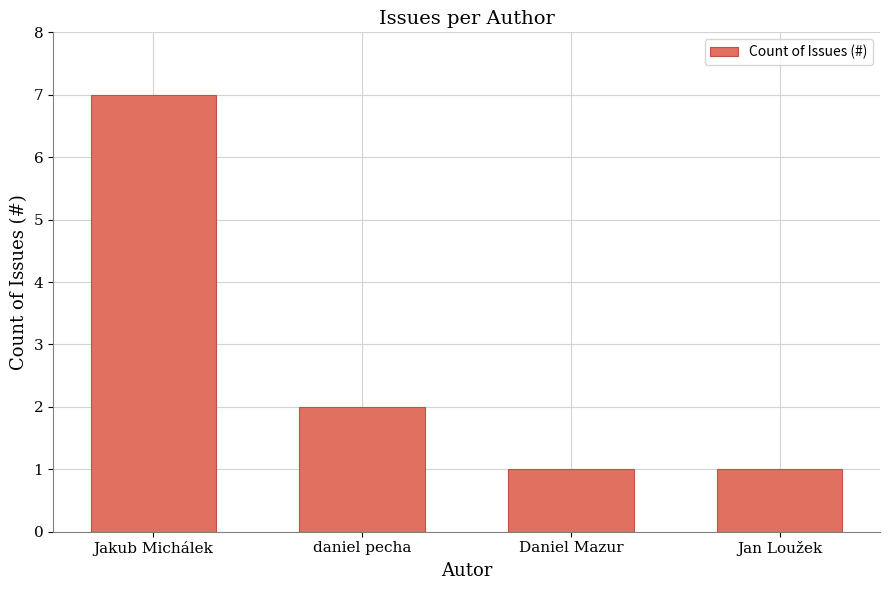

True or false: the data shows 1 at Daniel Mazur.

True